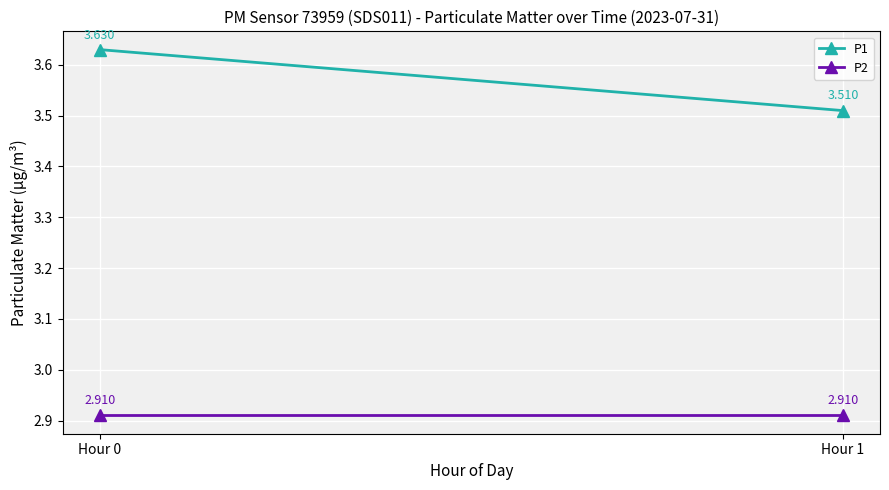

Which series has the largest total across all categories?

P1